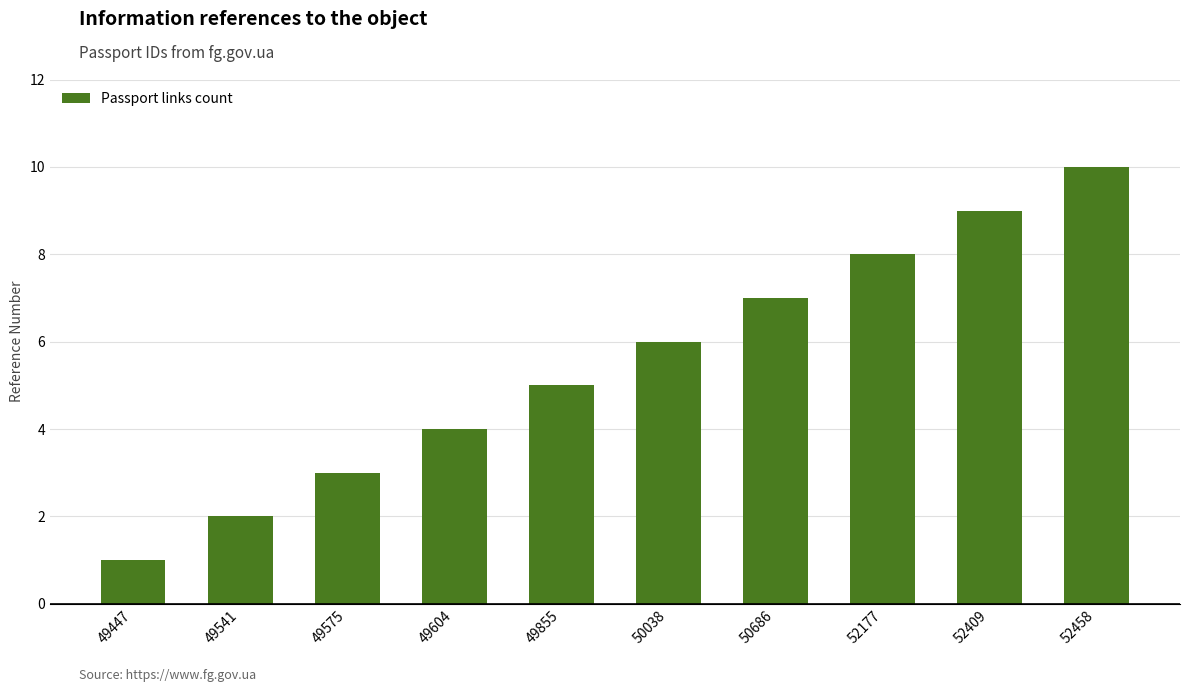

What is the change in value from 49541 to 49604?

+2